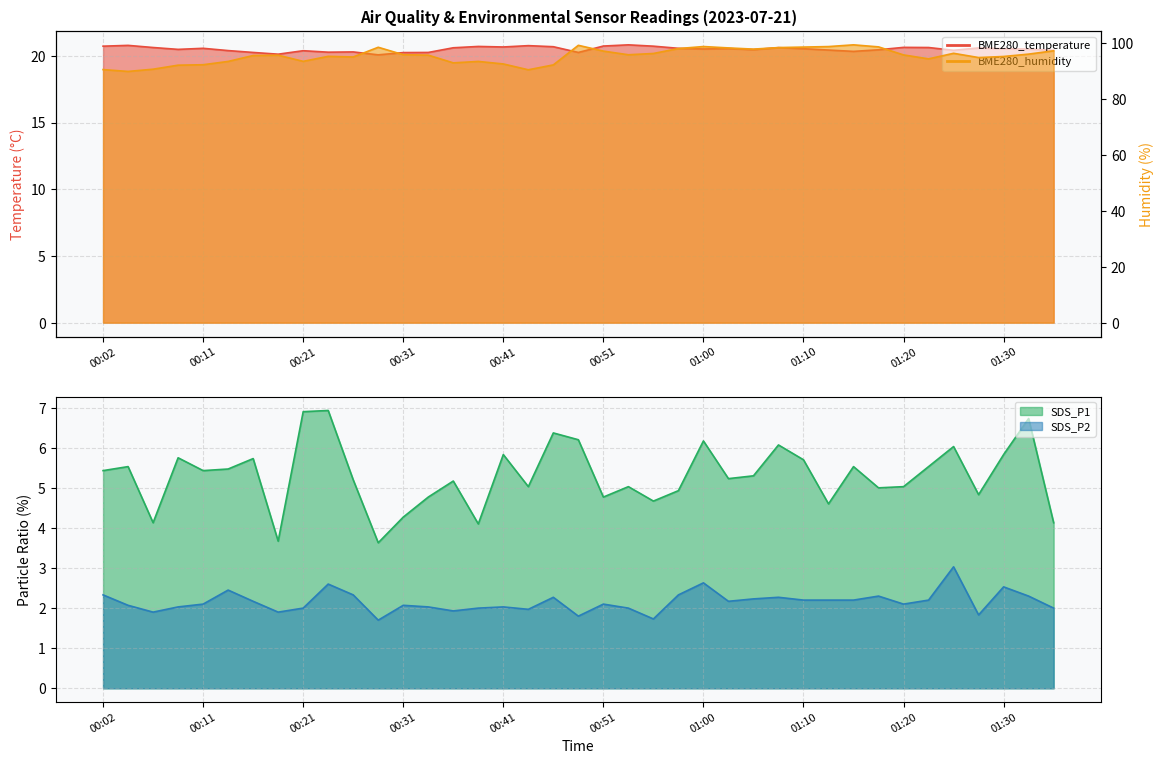

What is the approximate value of BME280_temperature at 00:48?

20.2